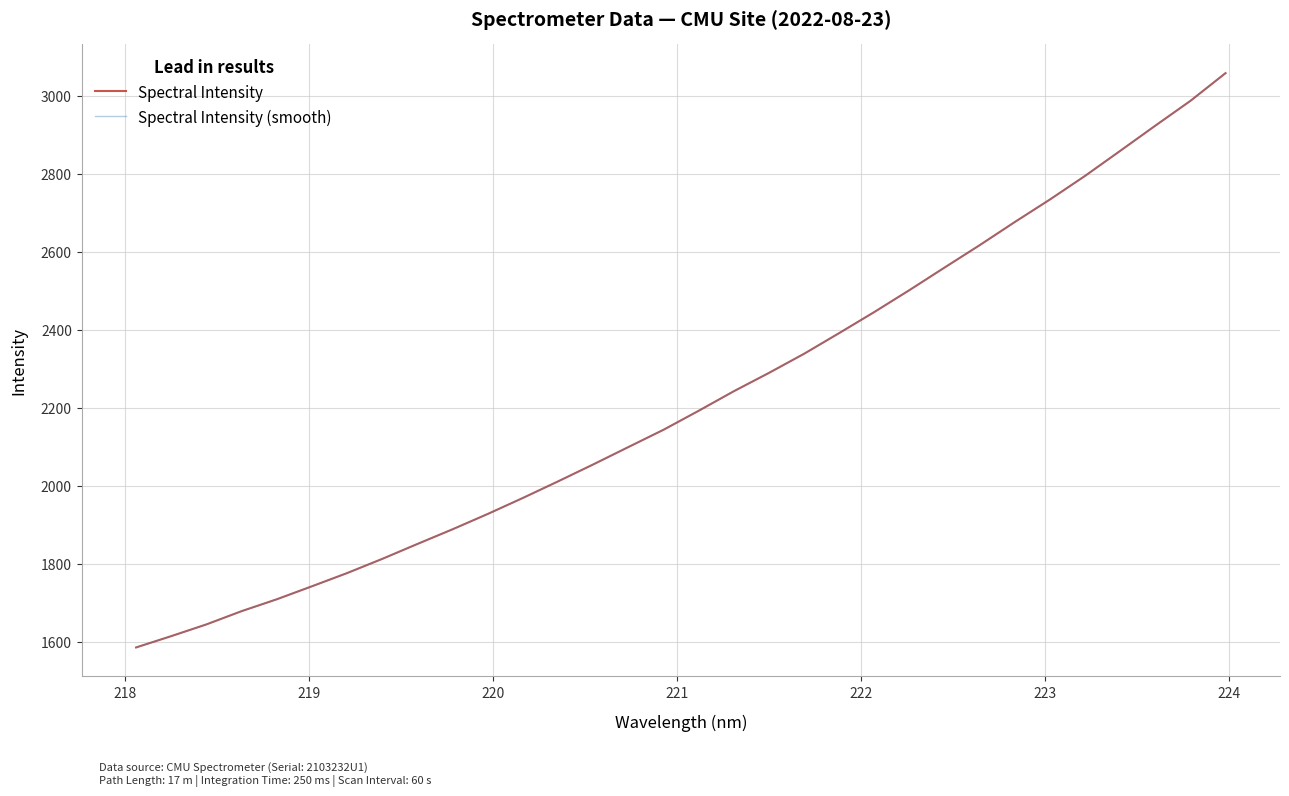

Does the chart have visible grid lines?

Yes